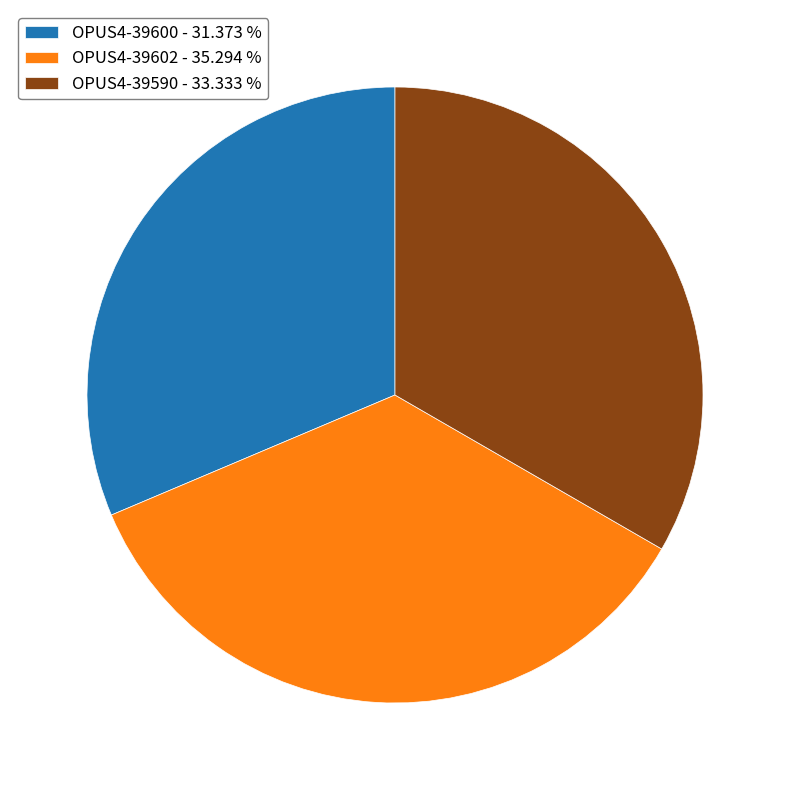

How many segments does this pie chart have?

3